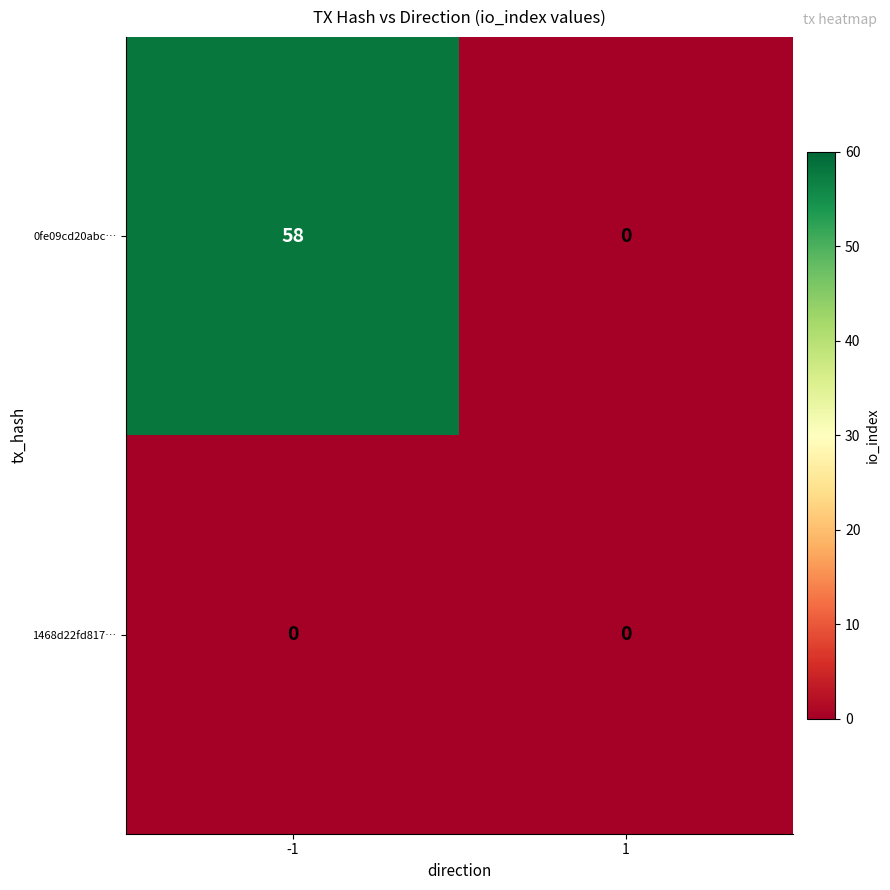

Is it true that 1468d22fd817… equals 0 at -1?

True